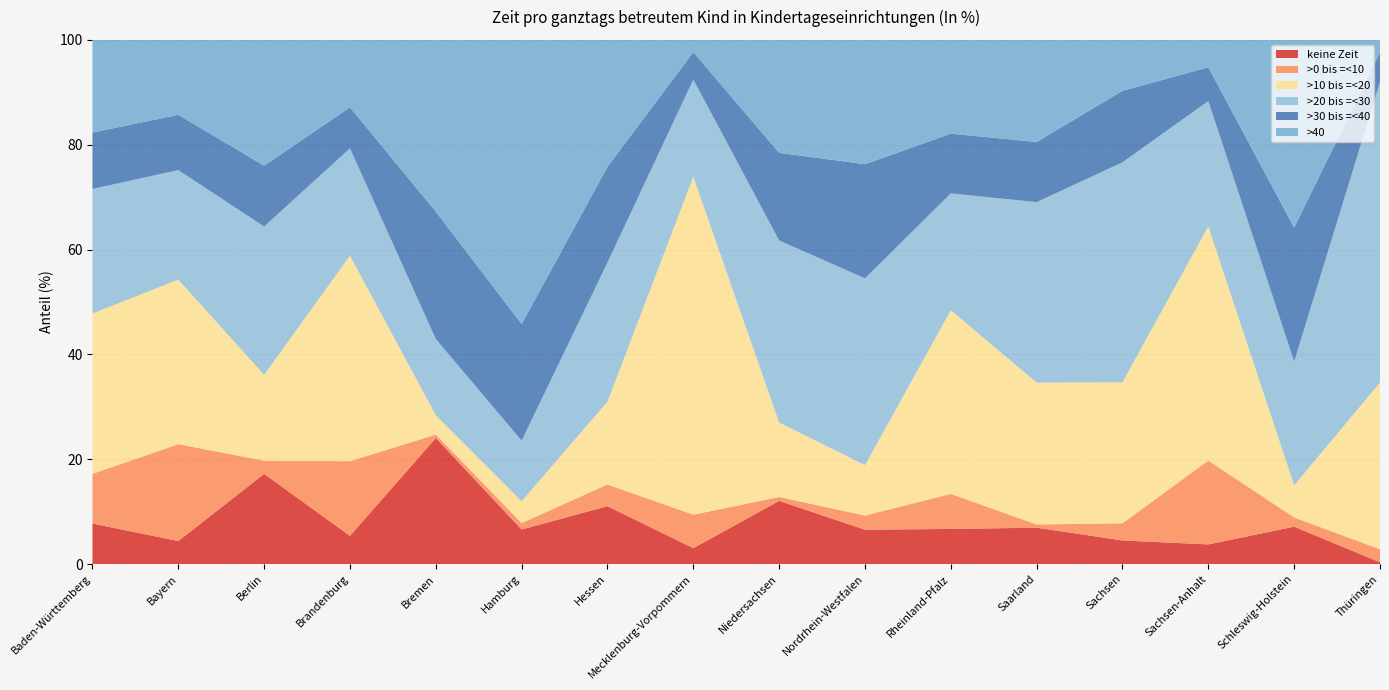

Reading left to right, what are all the values shown in this chart?

keine Zeit: 7.8	4.4	17.2	5.4	24.1	6.6	11.1	3.1	12.1	6.6	6.7	7.0	4.5	3.8	7.2	0.4
>0 bis =<10: 9.5	18.5	2.5	14.2	0.7	1.2	4.1	6.4	0.7	2.7	6.7	0.6	3.3	16.0	1.8	2.5
>10 bis =<20: 30.6	31.4	16.4	39.2	3.7	4.1	15.8	64.4	14.2	9.6	35.0	27.0	26.9	44.7	6.1	31.8
>20 bis =<30: 23.7	20.9	28.3	20.5	14.5	11.6	26.5	18.5	34.7	35.6	22.3	34.4	42.0	23.9	23.6	57.3
>30 bis =<40: 10.8	10.5	11.6	7.8	24.3	22.2	18.3	5.2	16.7	21.8	11.4	11.5	13.6	6.4	25.6	5.6
>40: 17.7	14.3	24.0	12.9	32.8	54.2	24.2	2.3	21.5	23.7	17.9	19.5	9.7	5.2	35.8	2.4